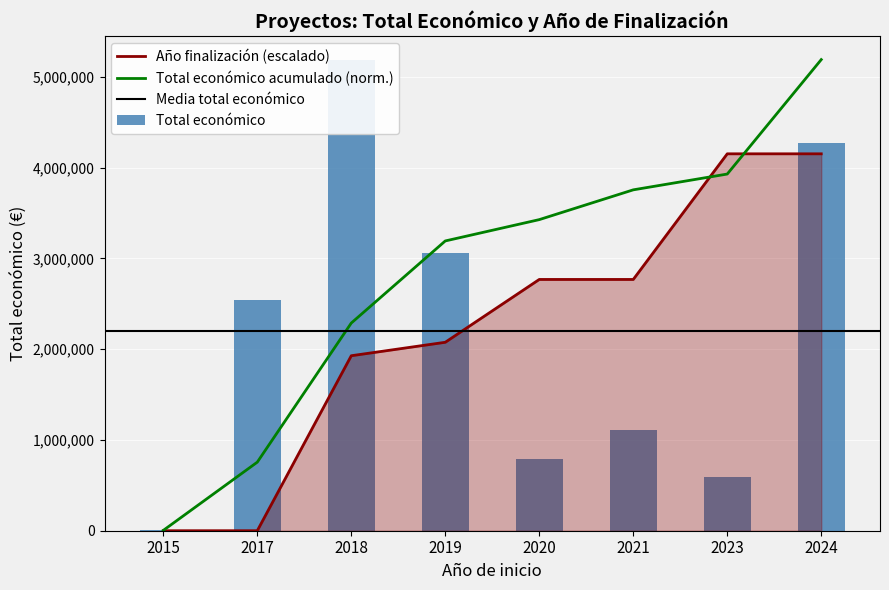

List the labels in order of Total económico acumulado (norm.) value, largest first.

2024, 2023, 2021, 2020, 2019, 2018, 2017, 2015